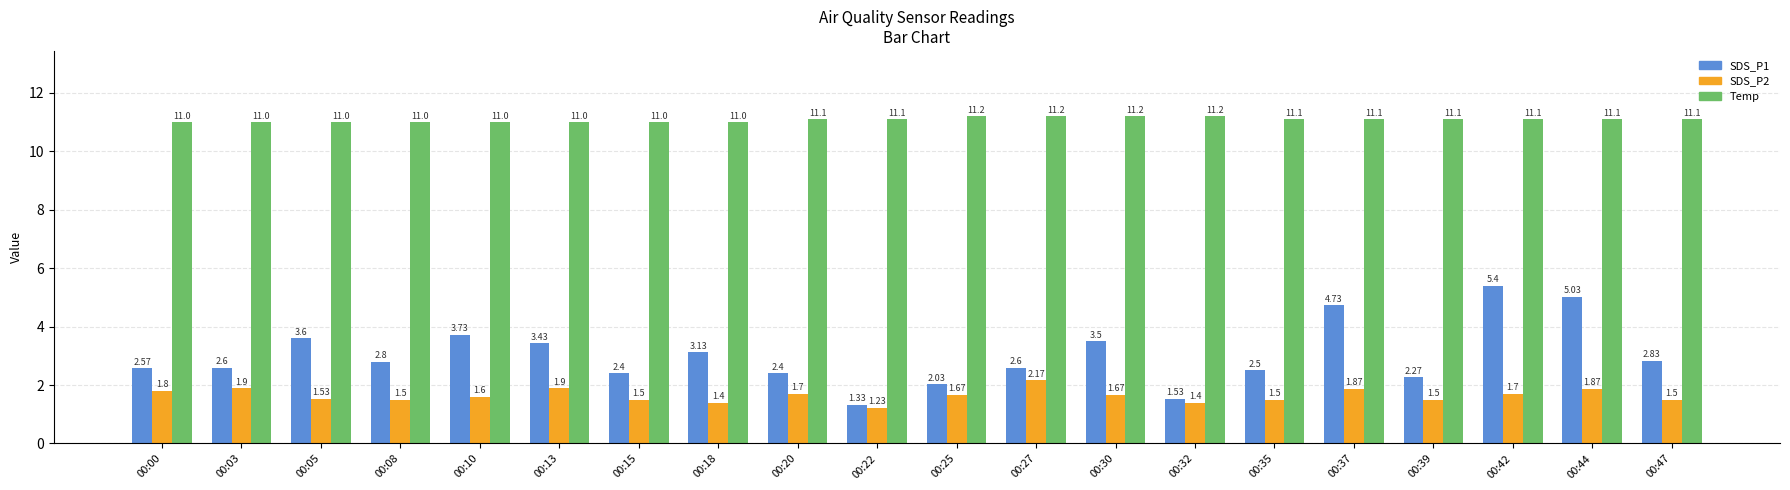

Rank the series by their maximum value, from lowest to highest.

SDS_P2, SDS_P1, Temp